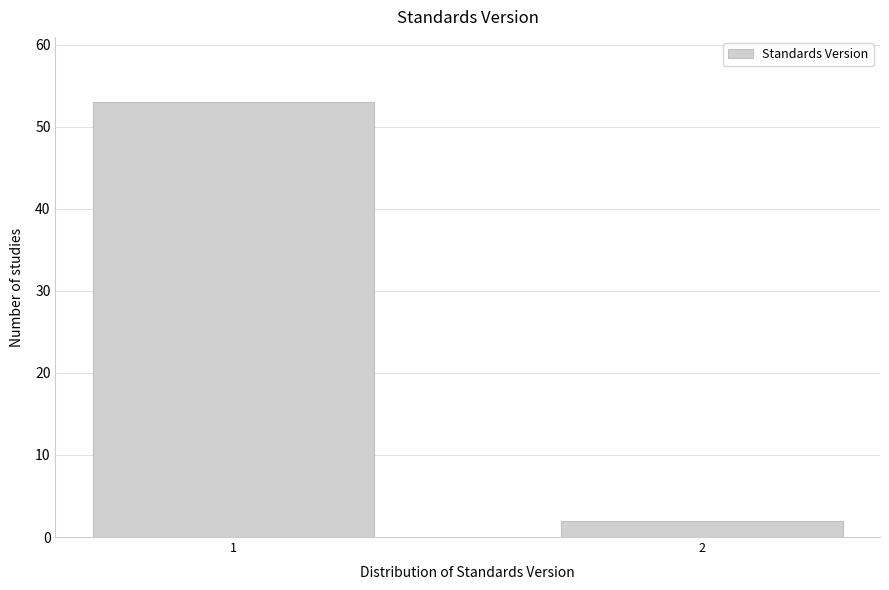

Reading right to left, what are all the values shown in this chart?

2	53